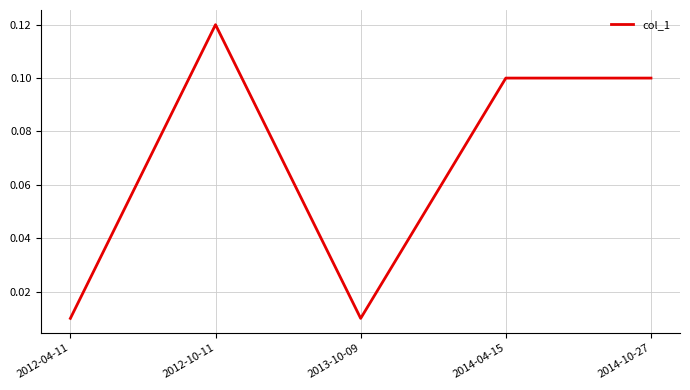

At which category does the chart reach its peak across all series?

2012-10-11